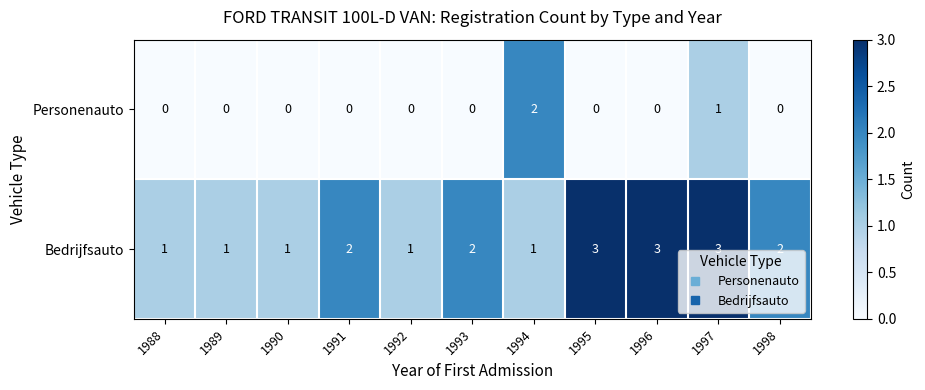

What is the total value across all series at 1996?

3